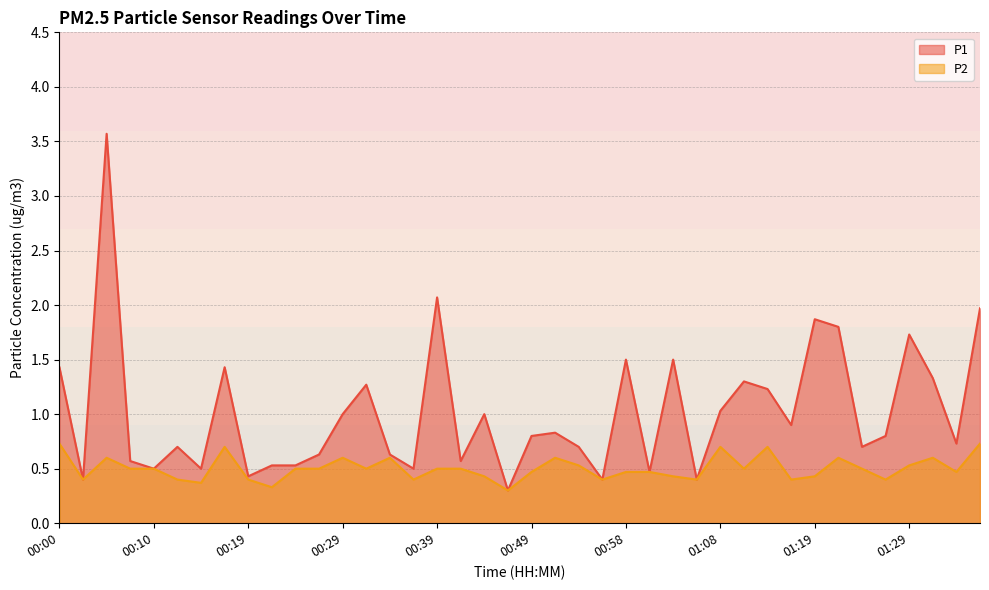

True or false: P2 and P1 cross at least once.

False